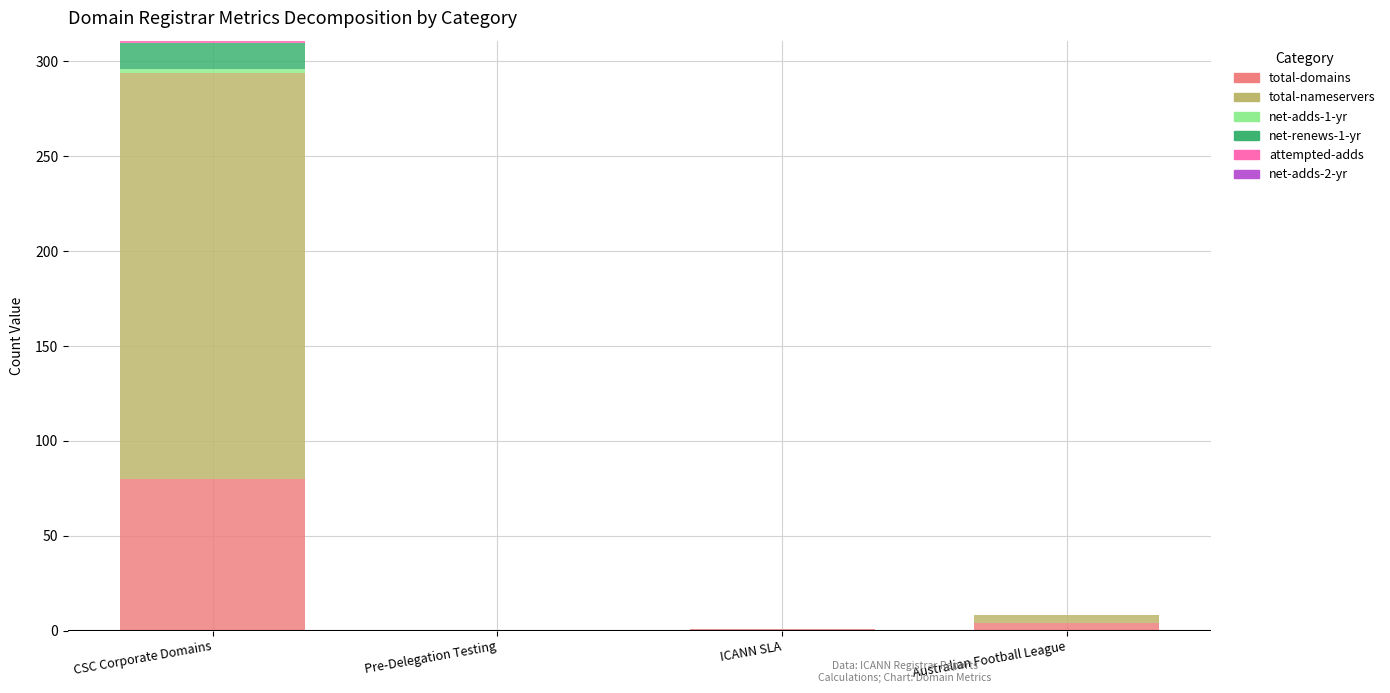

At which category is the sum across all series the highest?

CSC Corporate Domains